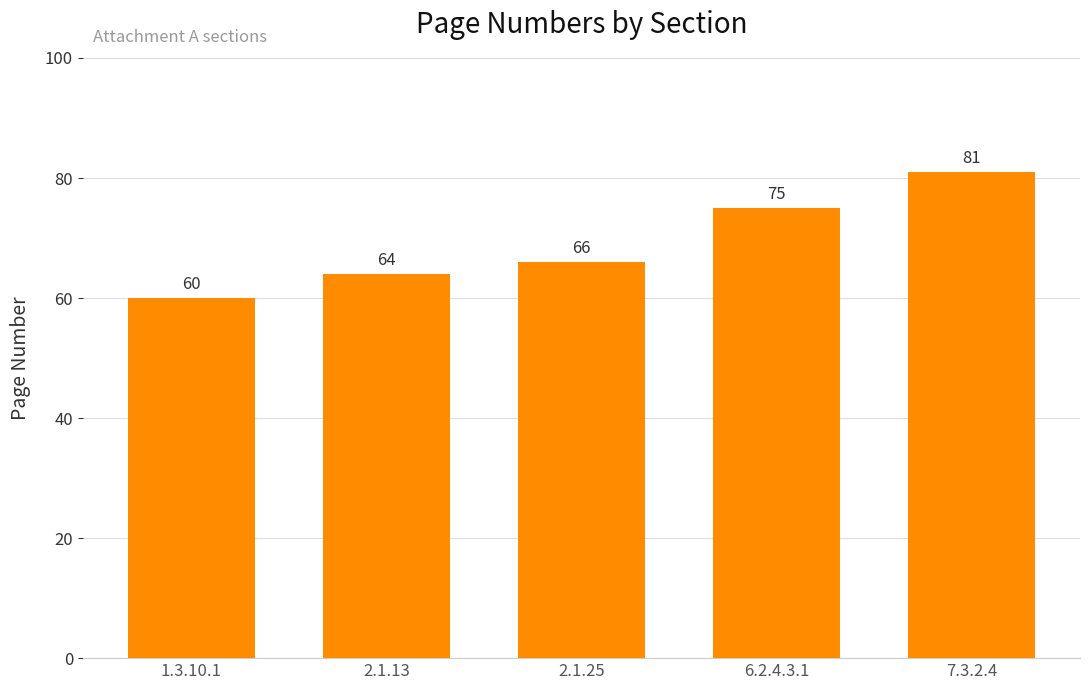

What is the label of the 4th bar from the right?

2.1.13